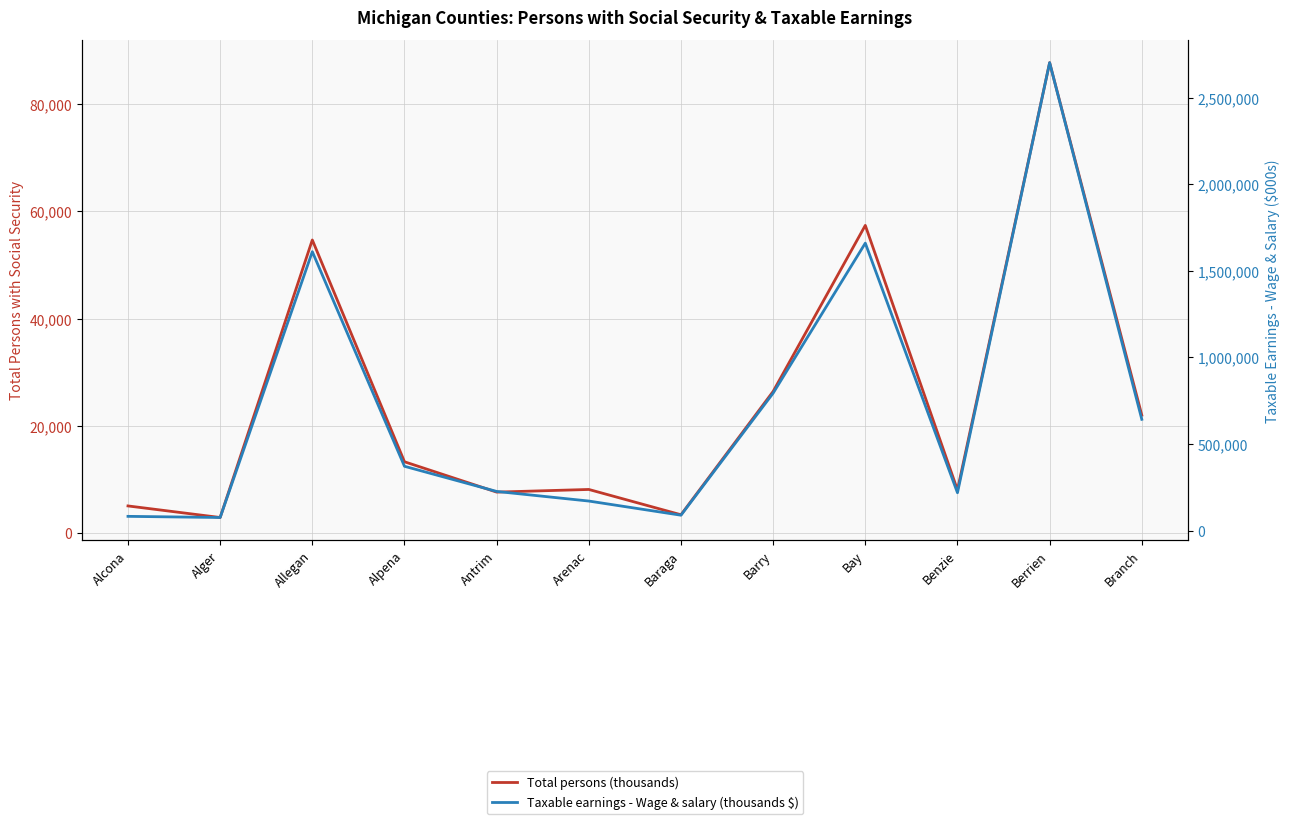

Is this an area chart (filled region under the line)?

No